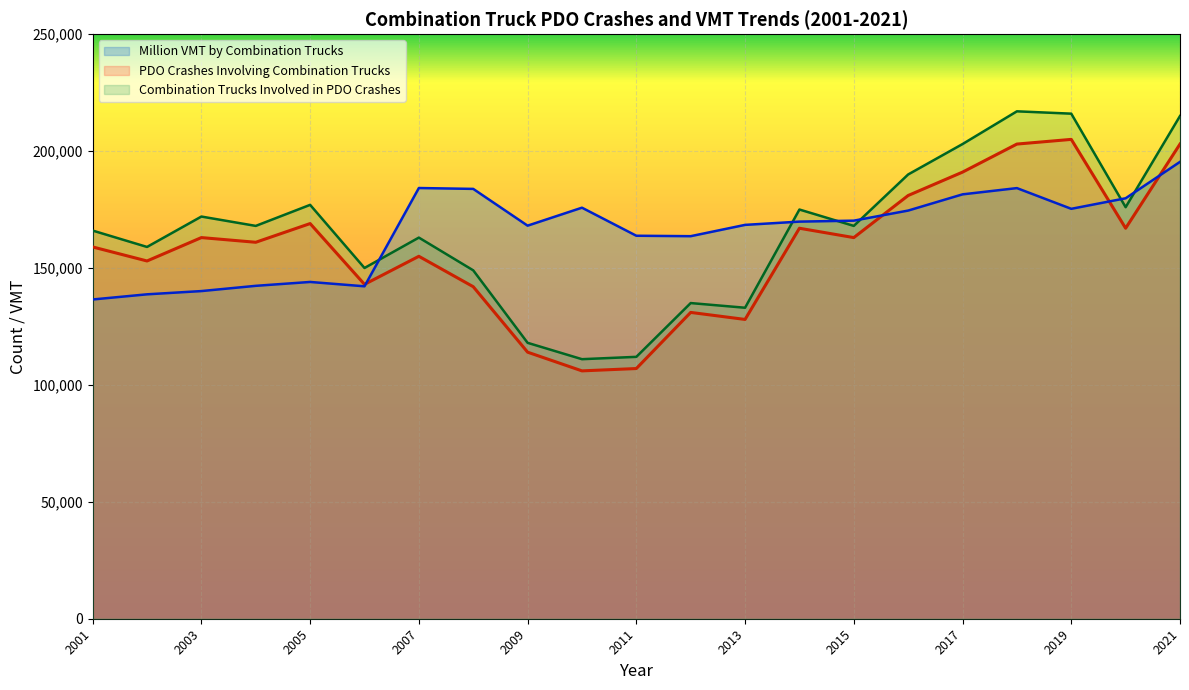

How many lines are shown in the chart?

3